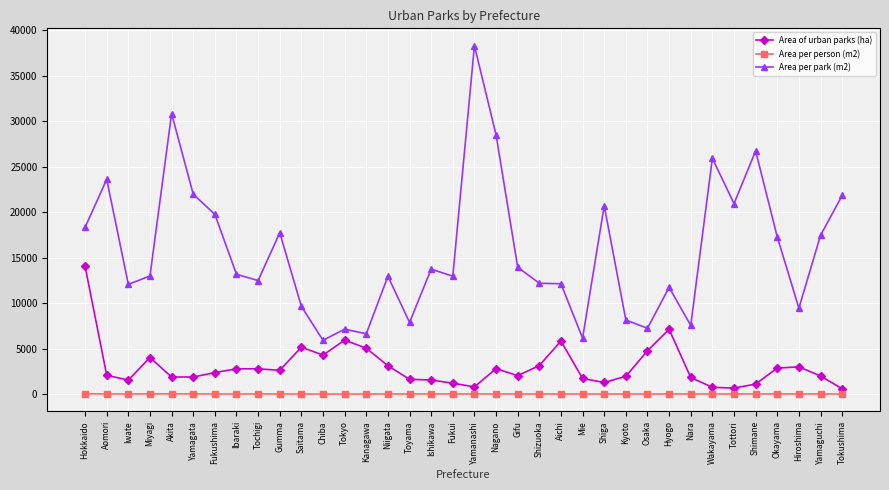

Count the number of data series in this chart.

3